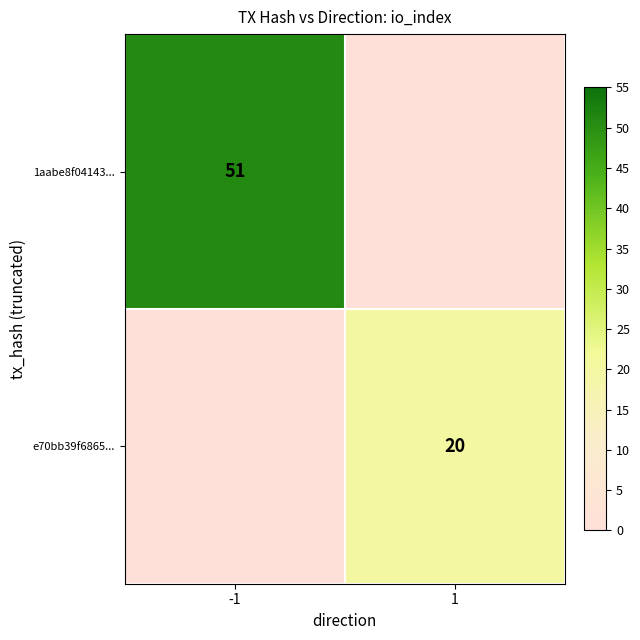

Is the value of 1aabe8f04143... at -1 greater than the value of e70bb39f6865... at 1?

Yes